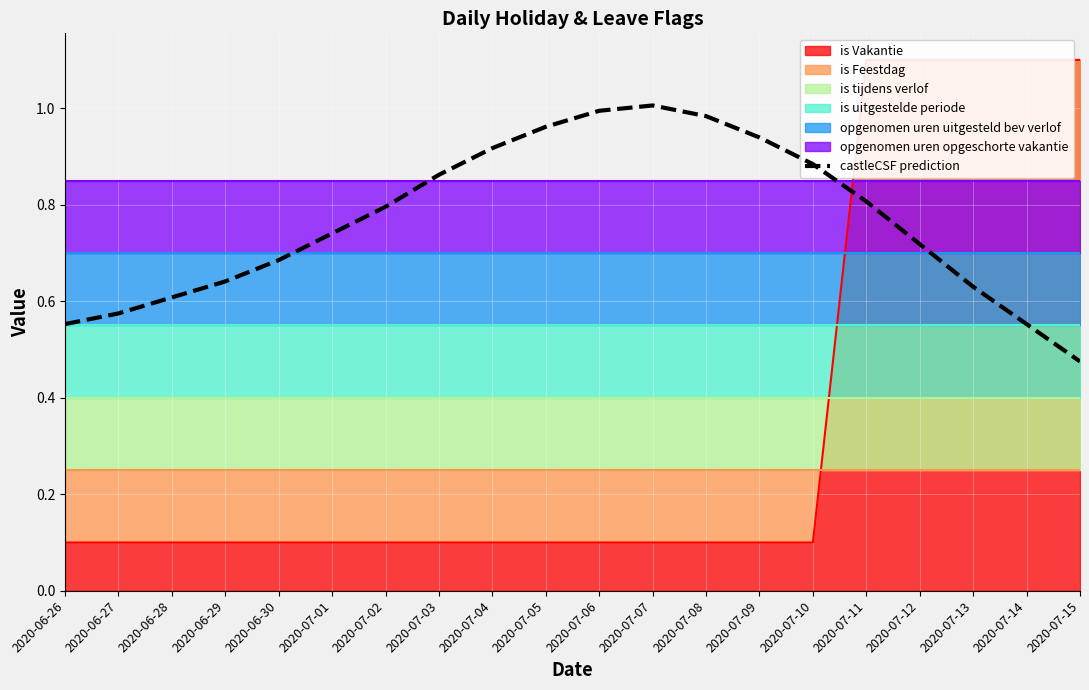

At which label does castleCSF prediction reach its minimum?

2020-07-15